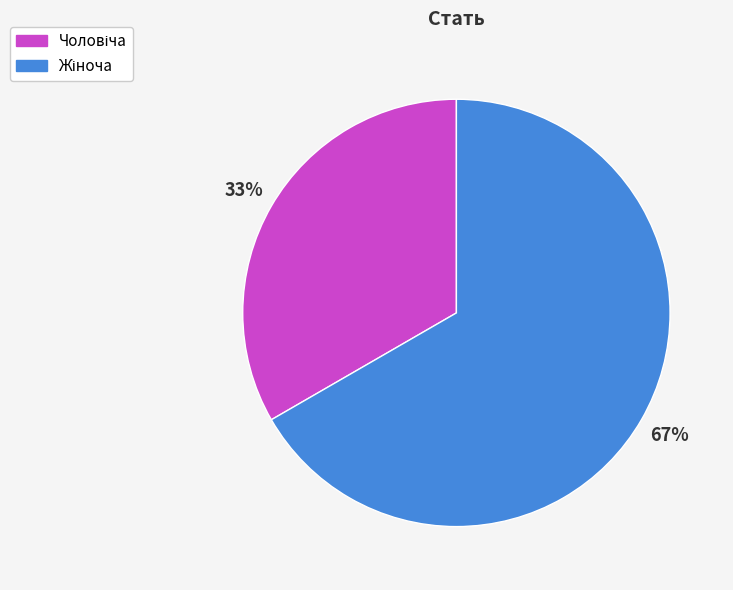

Is there any slice that represents more than half of the pie?

Yes